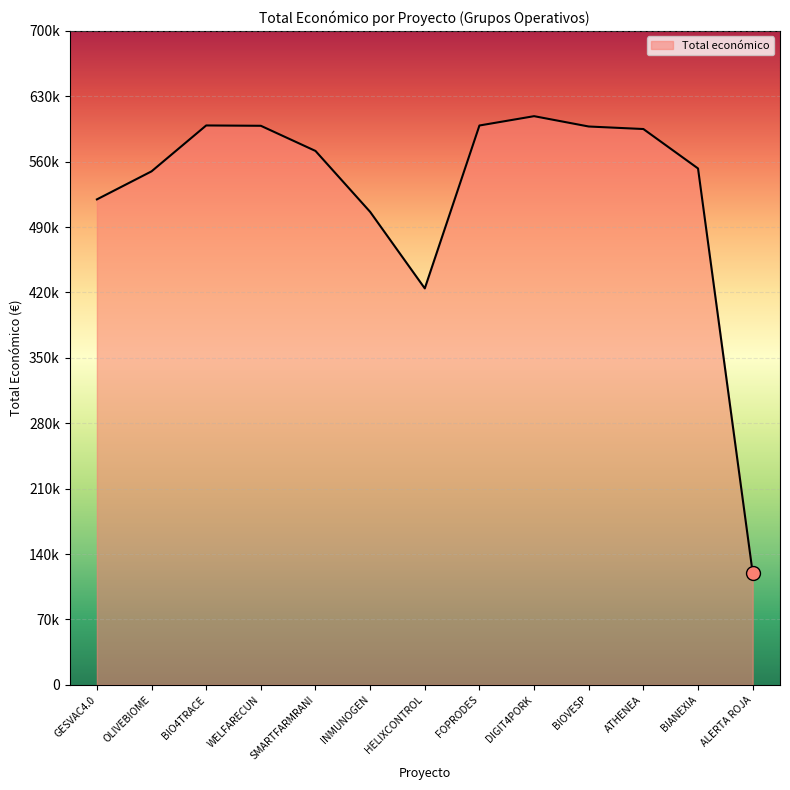

Reading left to right, extract all data points from this chart.

GESVAC4.0=520062	OLIVEBIOME=550111	BIO4TRACE=599262	WELFARECUN=598909	SMARTFARMRANI=571965	INMUNOGEN=506703	HELIXCONTROL=424720	FOPRODES=599211	DIGIT4PORK=609206	BIOVESP=598139	ATHENEA=595436	BIANEXIA=553196	ALERTA ROJA=120000